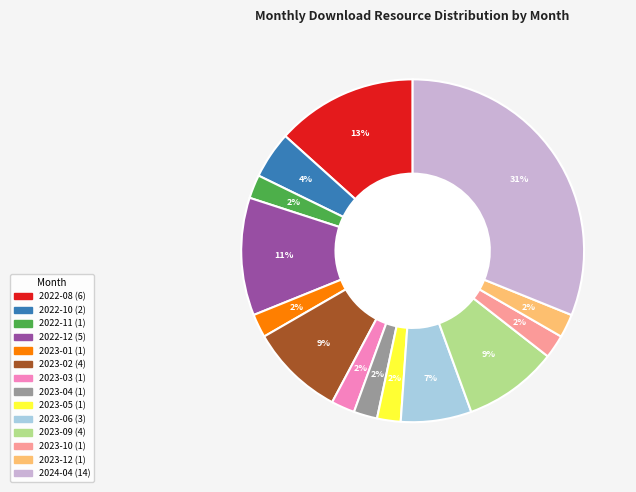

Combined, do 2023-06 and 2023-03 account for over 50%?

No